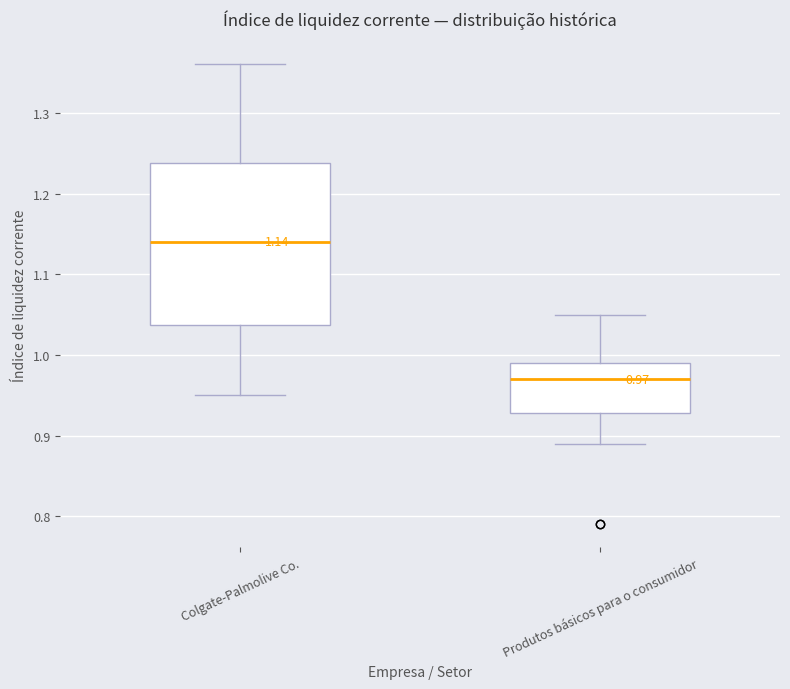

Which box's median line is the lowest?

Produtos básicos para o consumidor